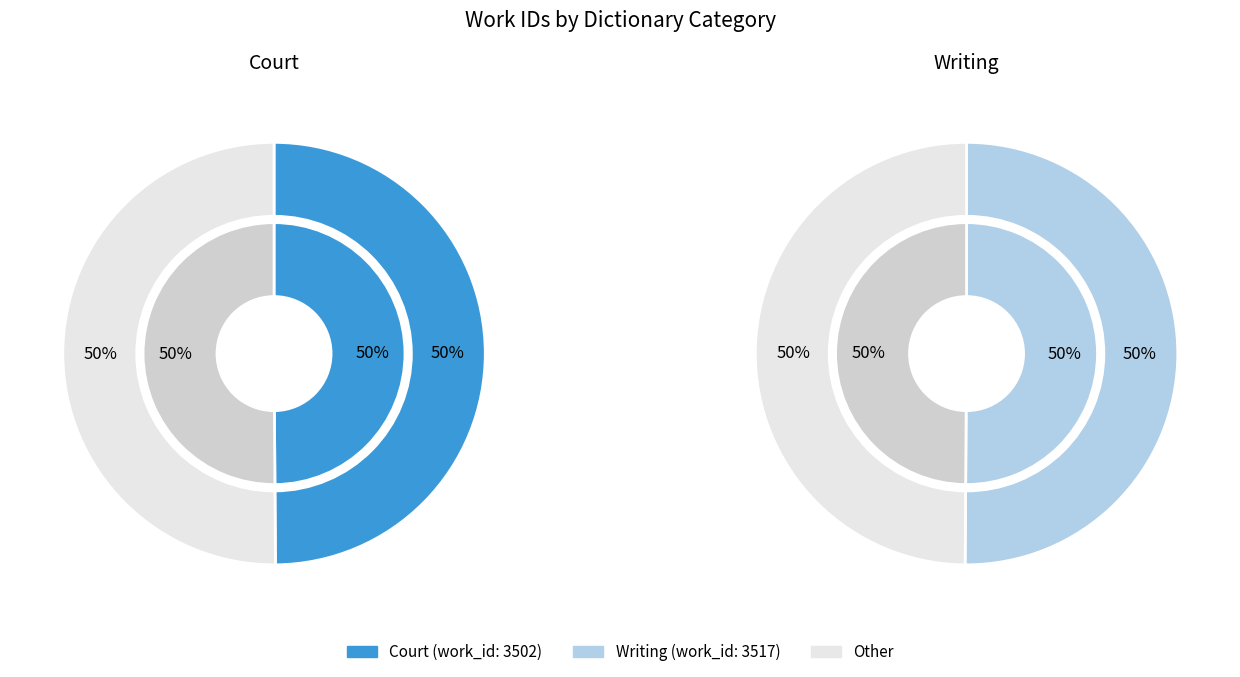

Which has a higher value, Writing or Court?

Writing